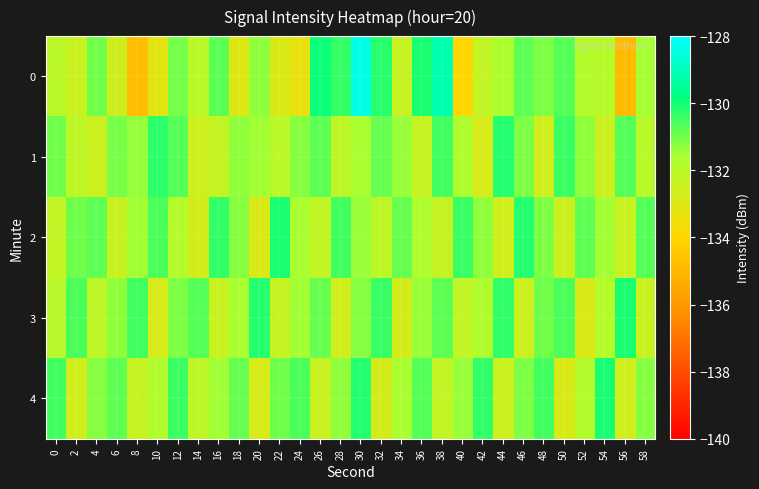

Between 16 and 50, which series saw the biggest shift?

2